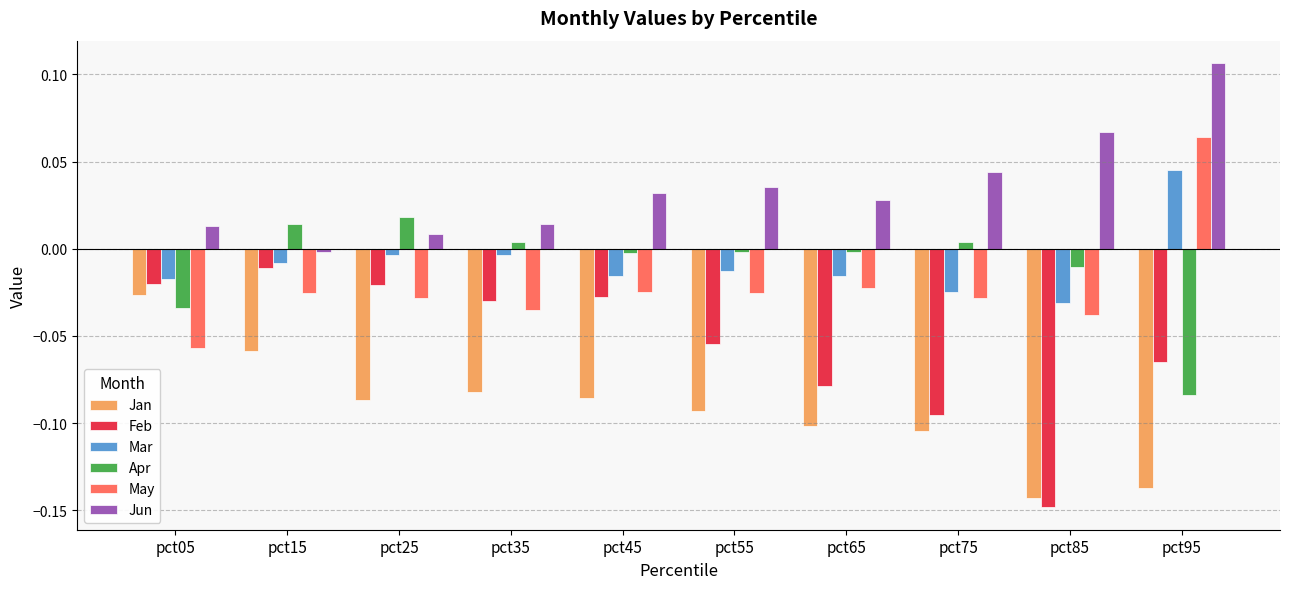

Which series has the widest spread of values?

Feb